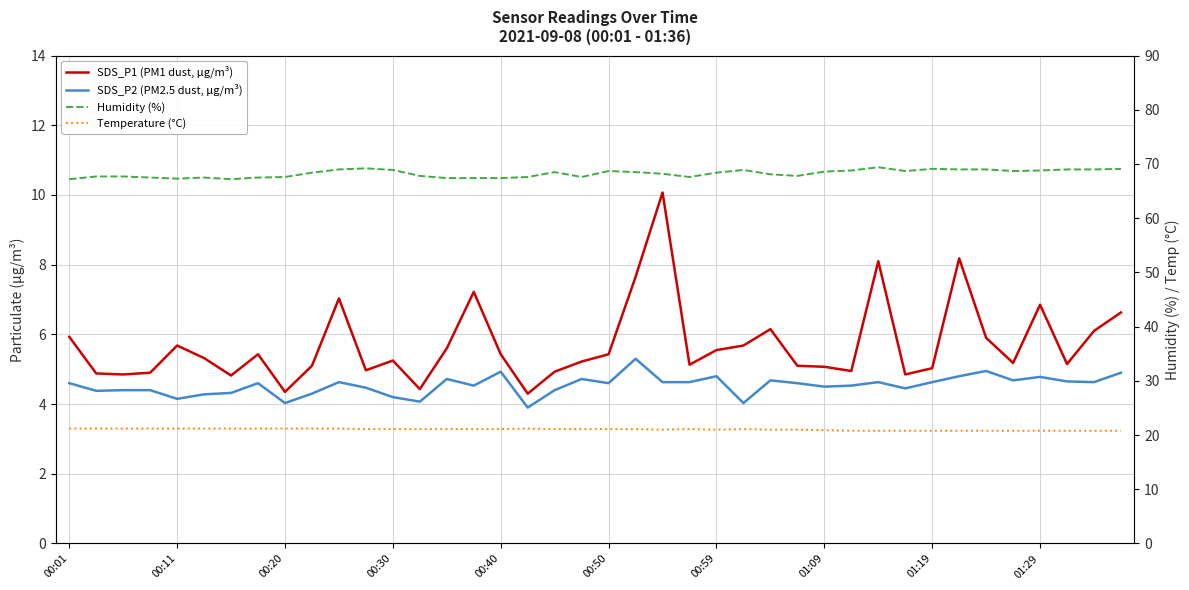

Between 10 and 22, which series saw the biggest shift?

SDS_P1 (PM1 dust, μg/m³)